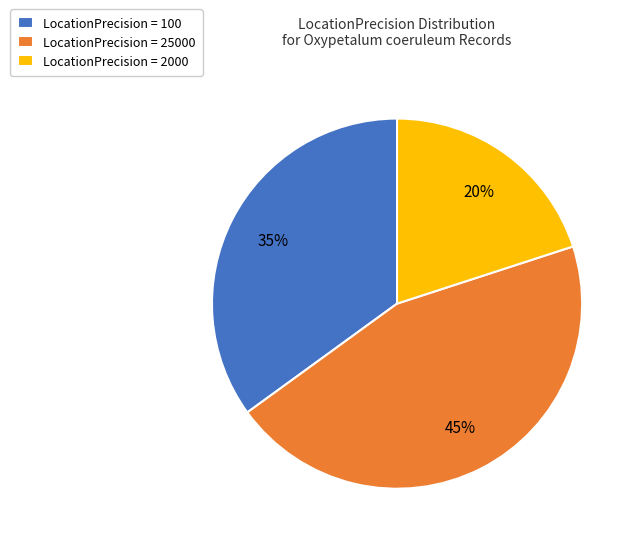

Is it true that LocationPrecision = 2000 is 33% of the pie?

False